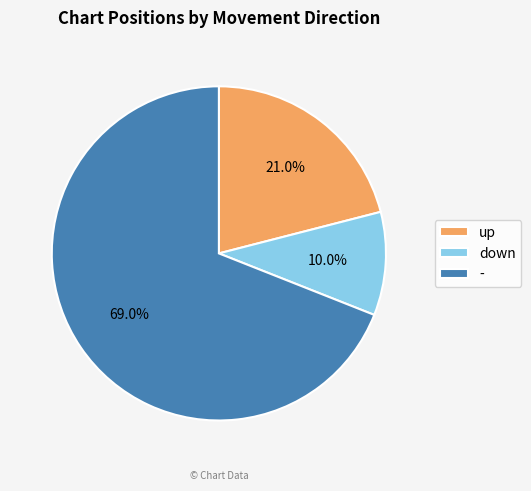

How many slices are in this pie chart?

3